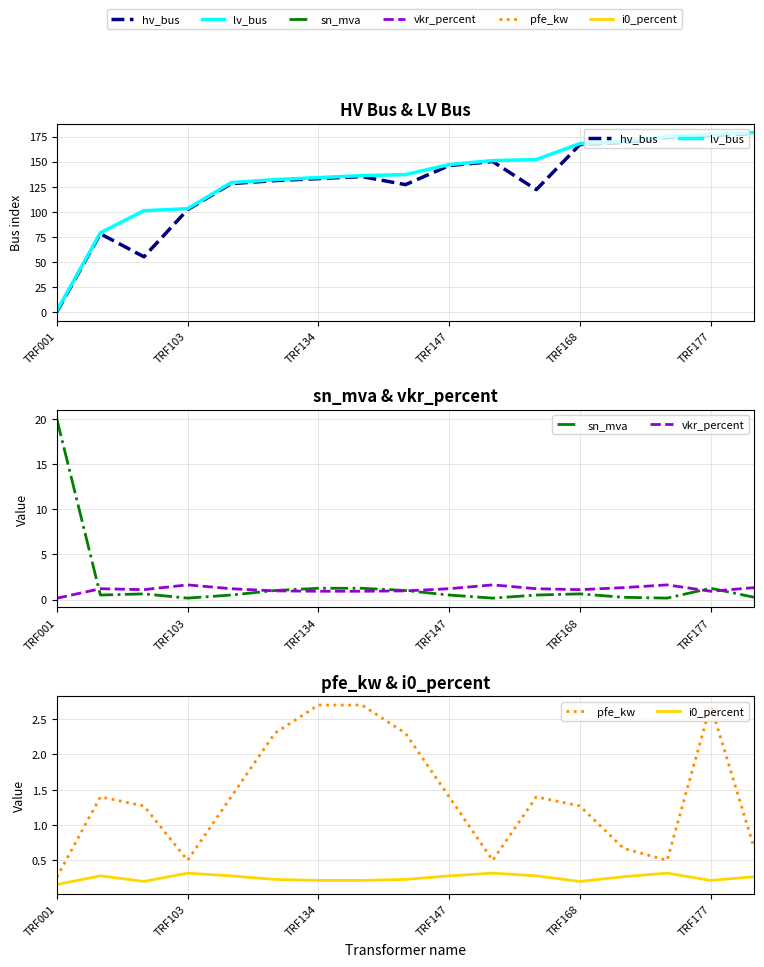

How many times do pfe_kw and sn_mva cross each other?

1